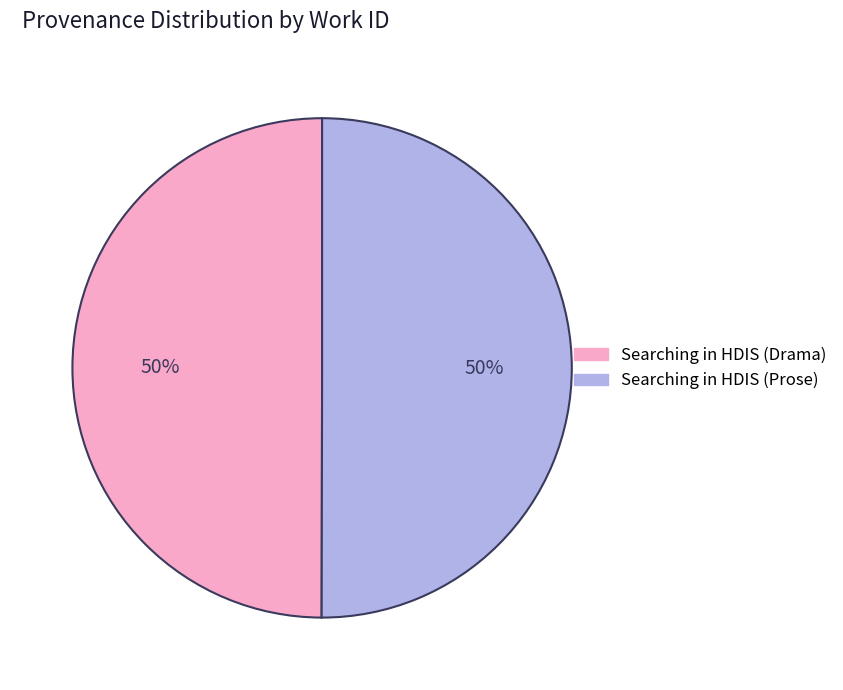

To the nearest percent, what is the combined percentage of Searching in HDIS (Drama) and Searching in HDIS (Prose)?

100%